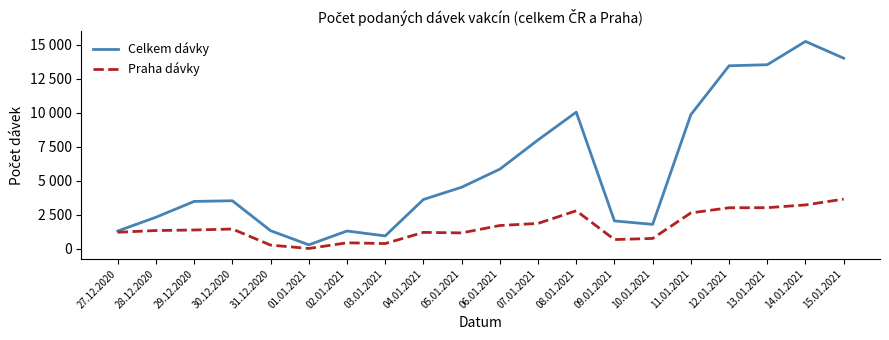

What is the label of the 9th point from the left?

04.01.2021